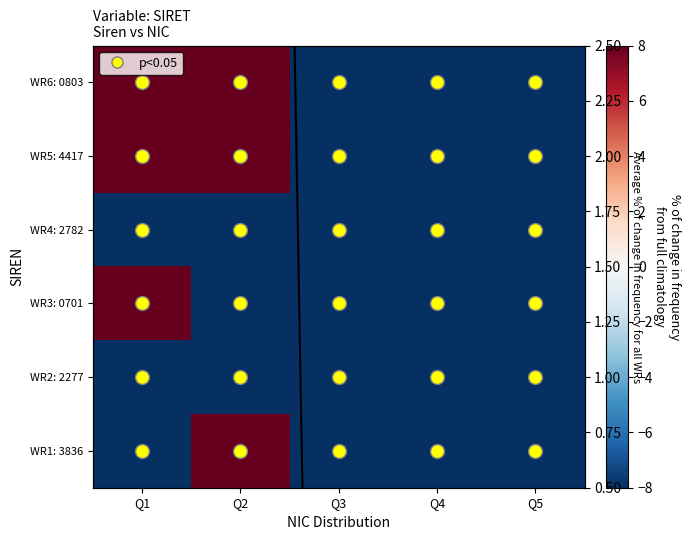

At which label does WR4: 2782 reach its minimum?

Q1